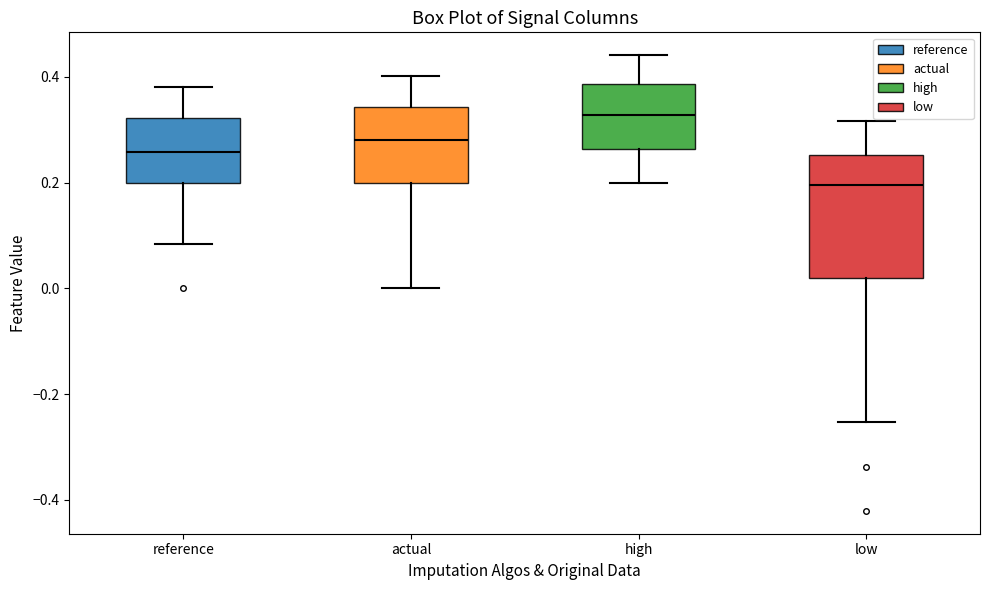

Where is the lower edge of the box for high on the y-axis? The values are not printed on the chart, so give them approximately, as read against the axis.

0.26